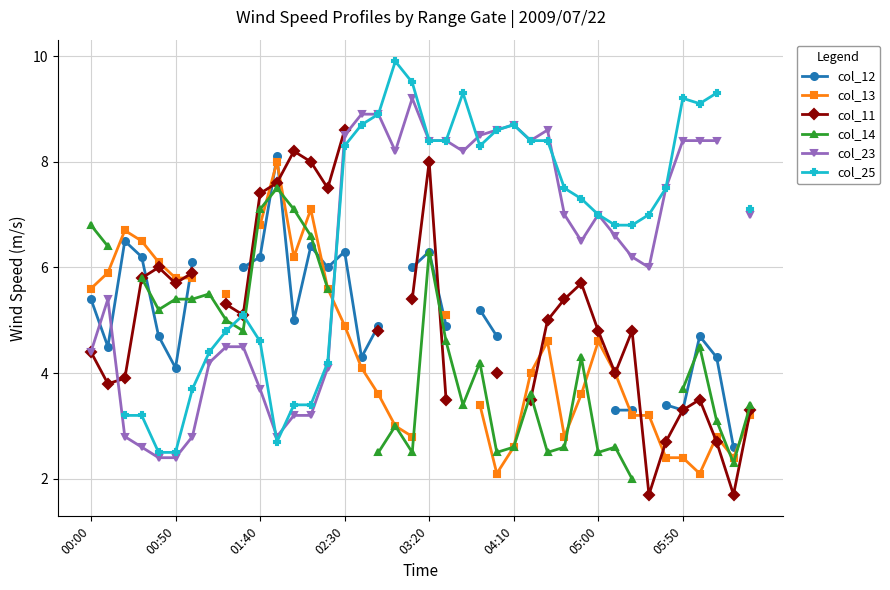

Which category has the highest value across all series?

18